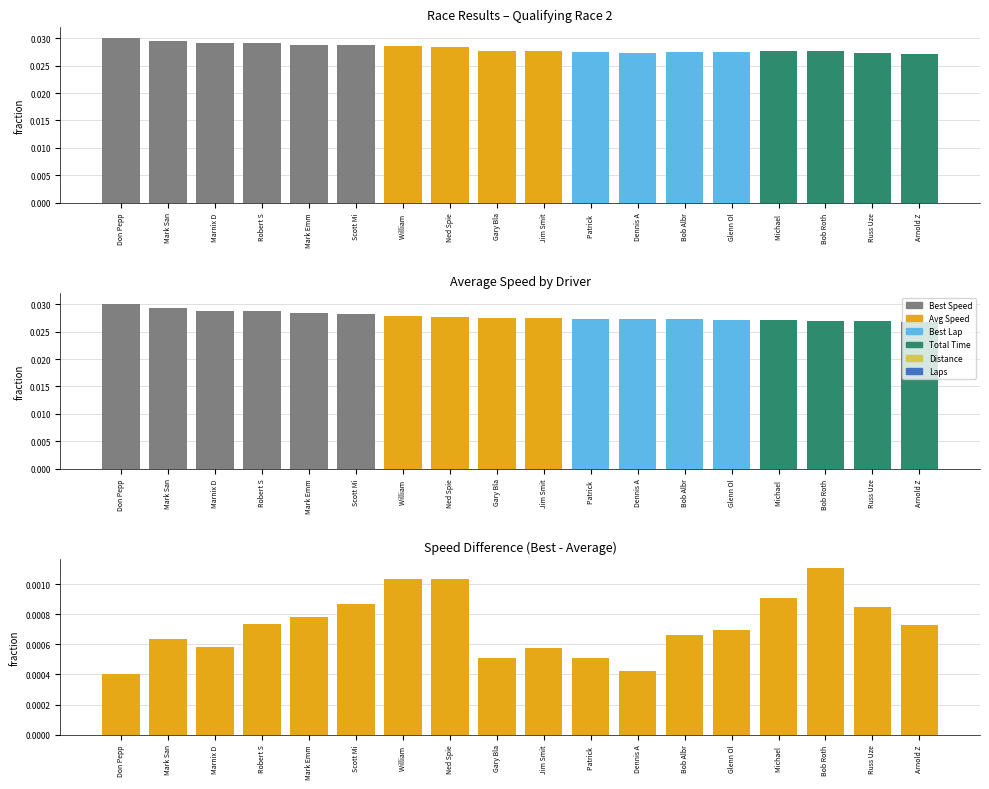

At which label does Average Speed reach its minimum?

Arnold Z